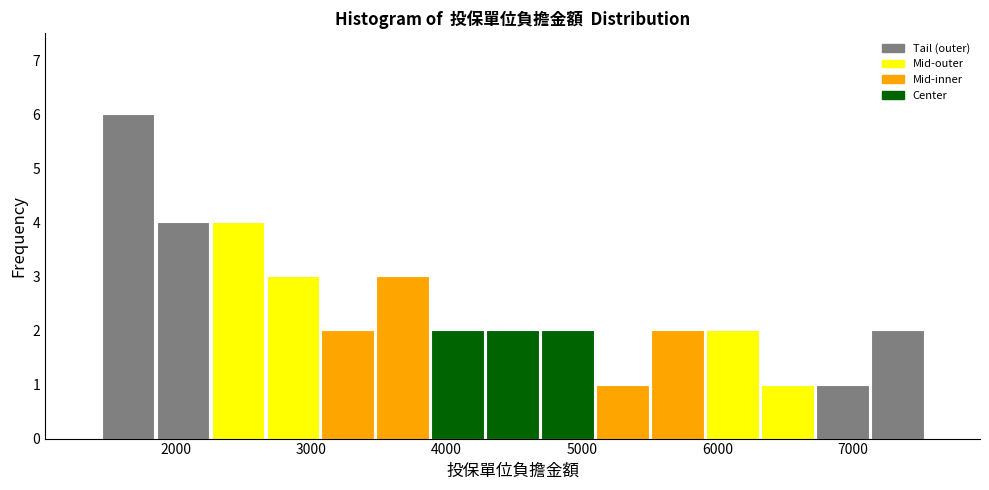

What is the height of the bar covering 5900 to 6300 on the x-axis? Neither the bar edges nor the heights are printed on the chart, so give them approximately, as read against the axes.

2